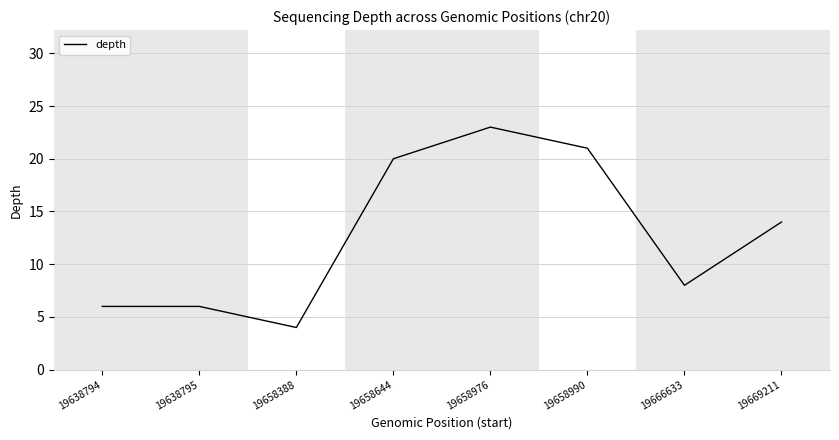

Which has a higher value, 19658976 or 19666633?

19658976